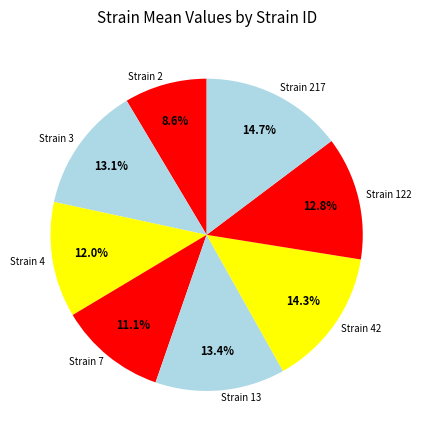

Which category has the smallest portion of the pie?

Strain 2